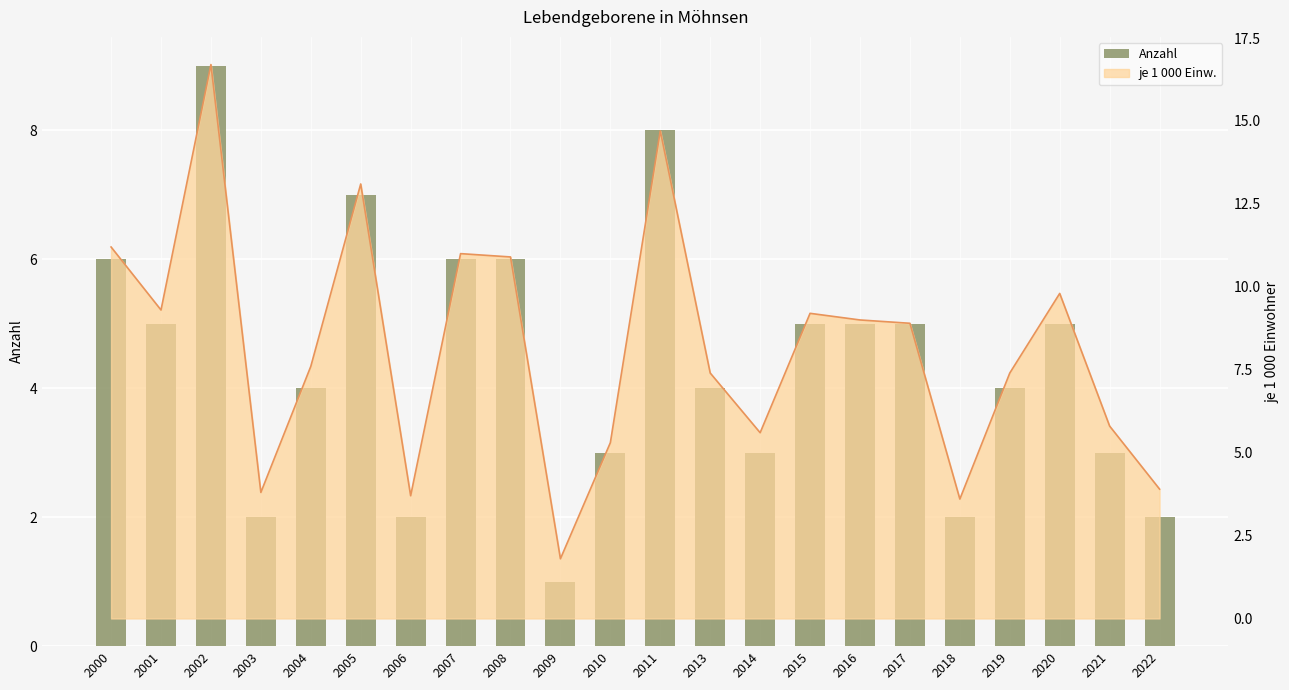

Which label corresponds to the smallest value in the chart?

2009